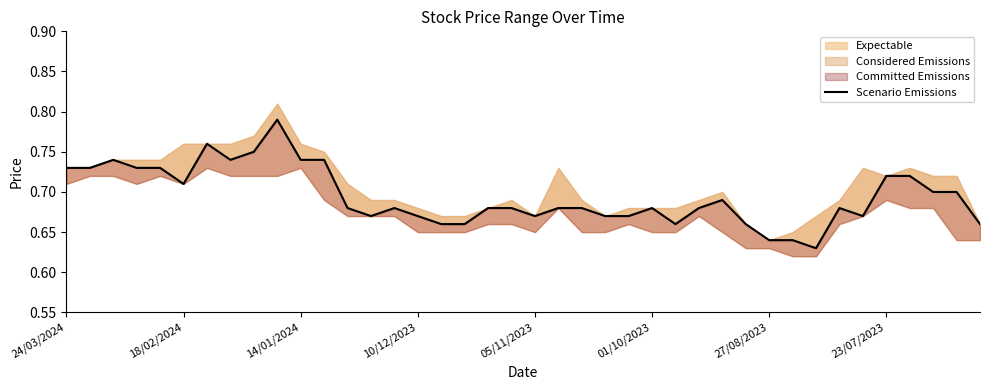

What is the difference between the maximum and minimum values?

0.2